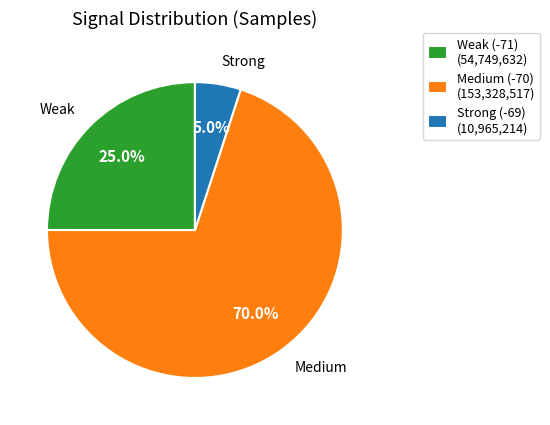

Count the number of slices in the pie.

3